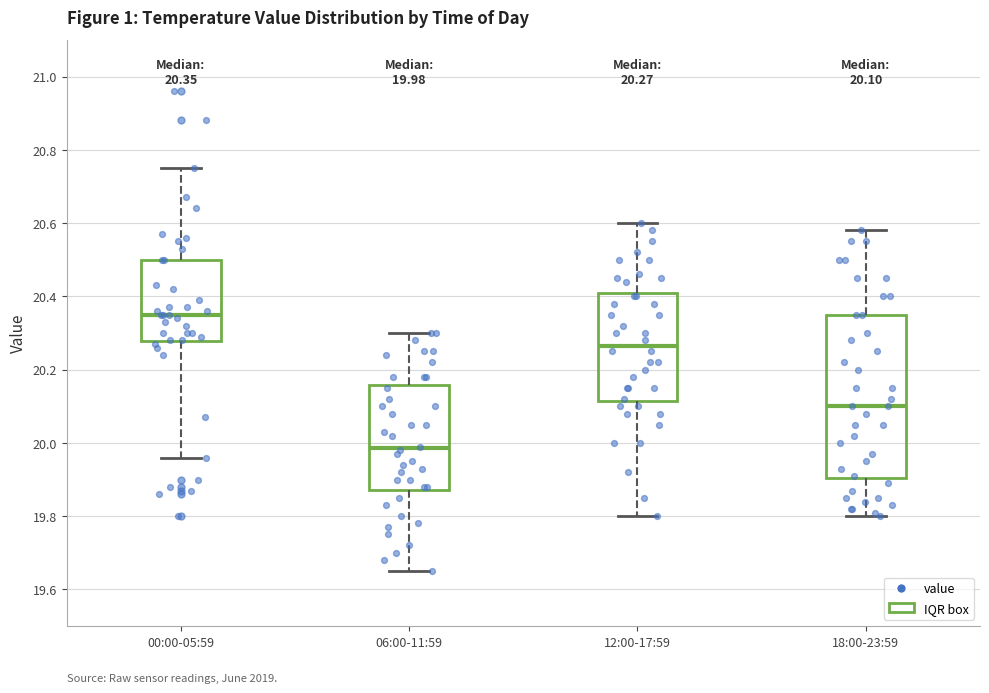

Which box is the tallest, from its lower edge to its upper edge?

18:00-23:59